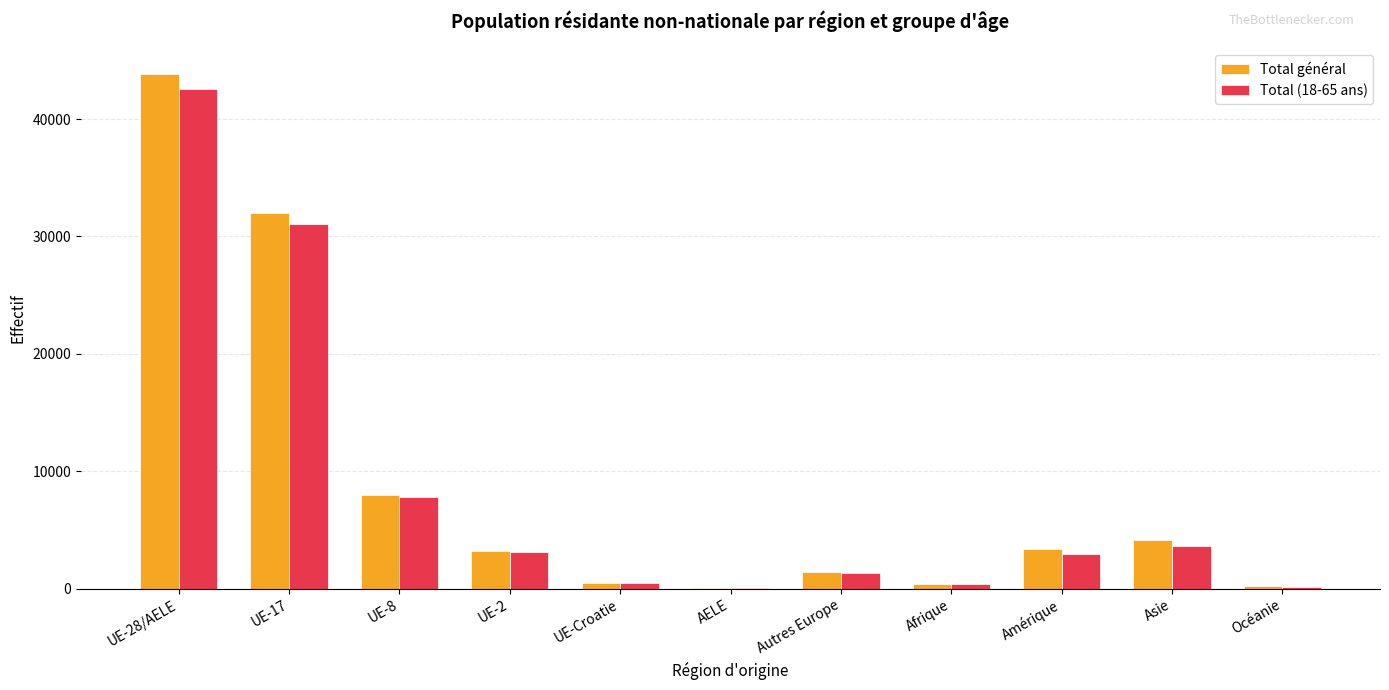

What is the sum of all Total général values?

97222